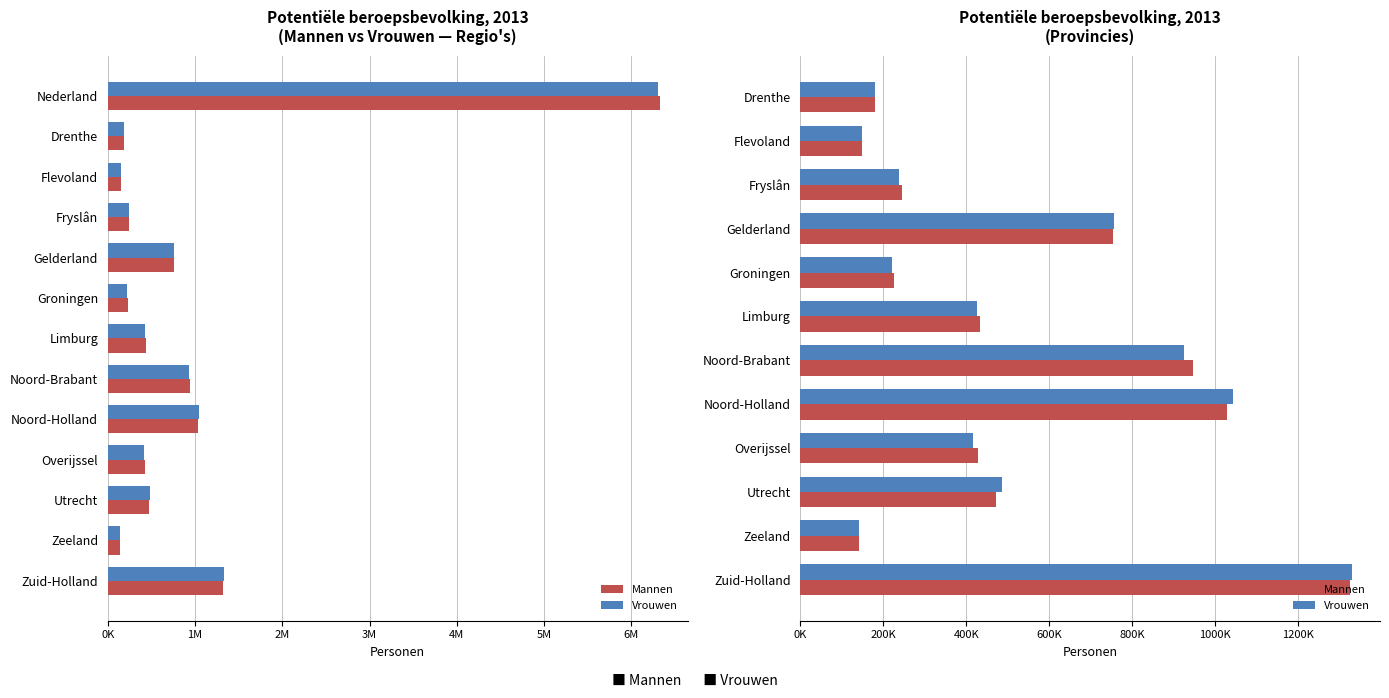

How many bars are there in each group?

2